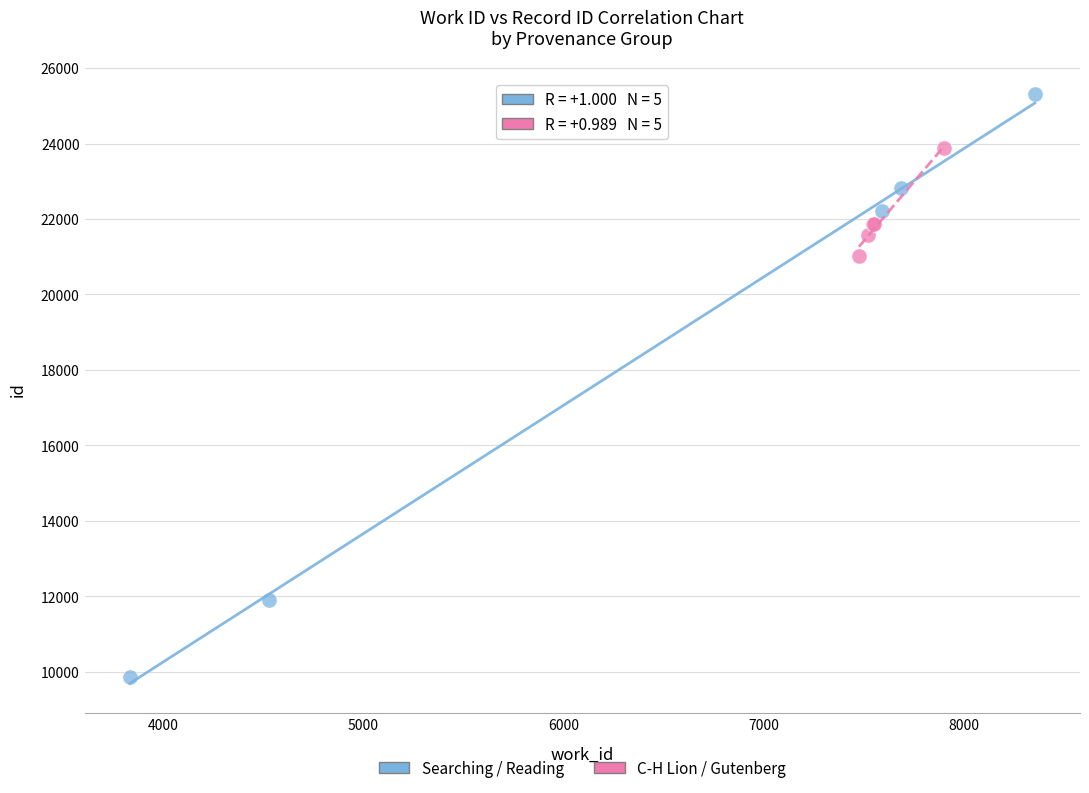

Which series reaches the maximum Y coordinate?

Searching / Reading